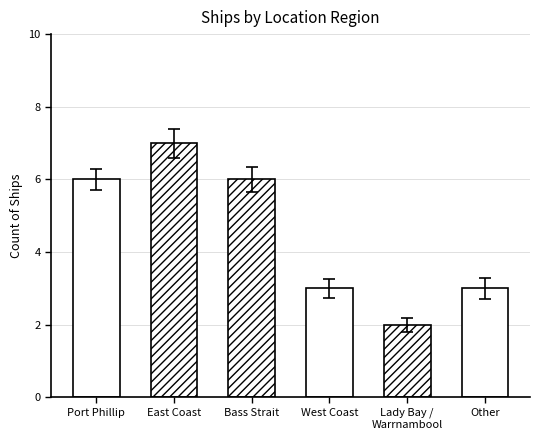

What position from the left is Port Phillip?

1